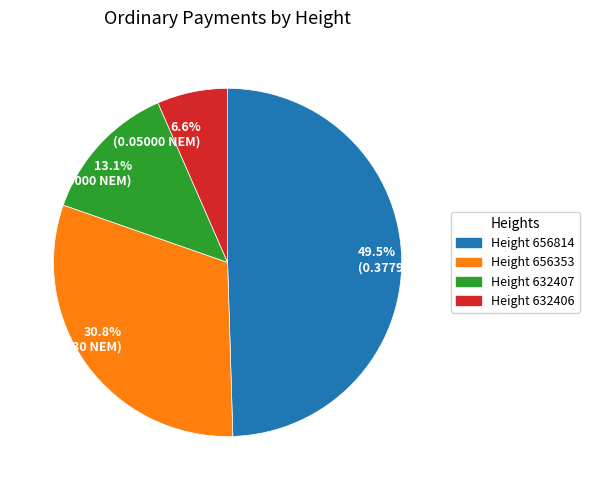

Rank the categories by value from lowest to highest.

6.6% (0.05000 NEM), 13.1% (0.10000 NEM), 30.8% (0.23530 NEM), 49.5% (0.37795 NEM)